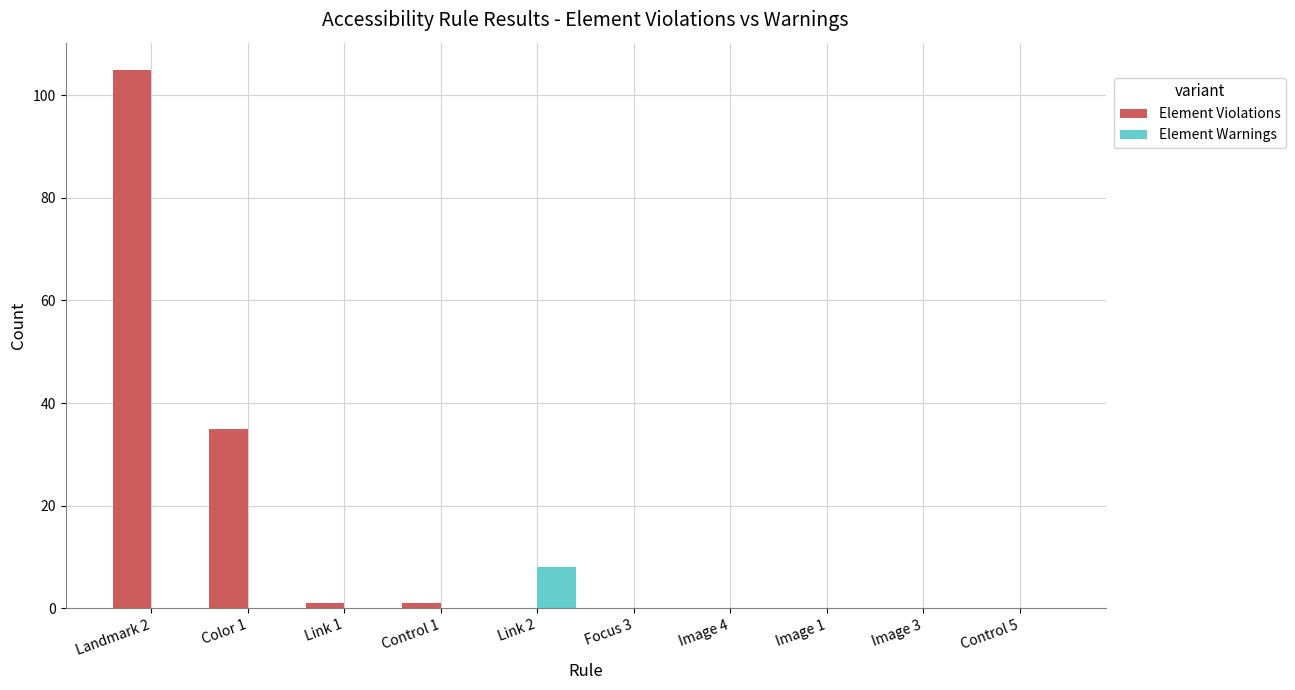

How many distinct data groups are displayed?

2